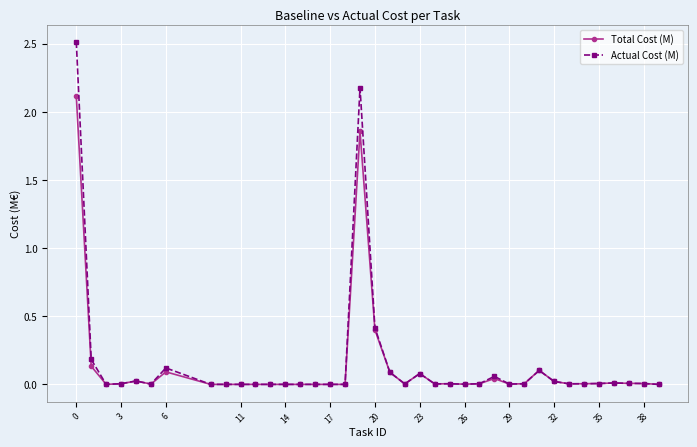

Which series has the largest range (max minus min)?

Actual Cost (M)